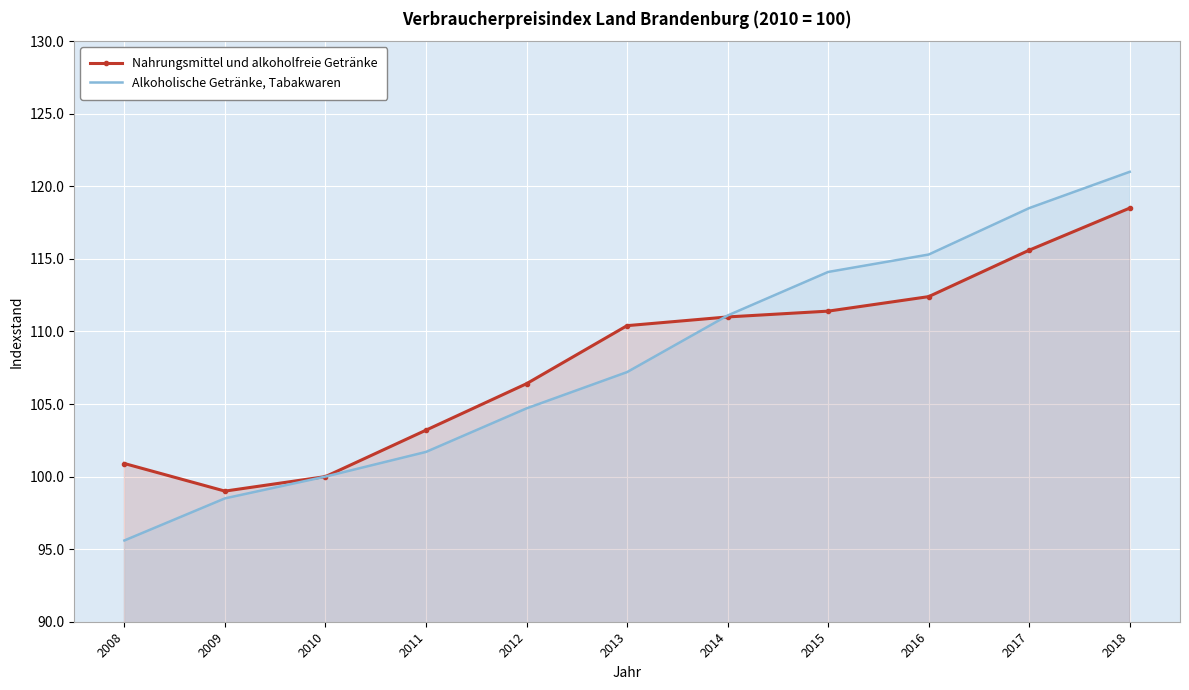

What is the difference between the maximum and minimum values in the Nahrungsmittel und alkoholfreie Getränke series?

19.5